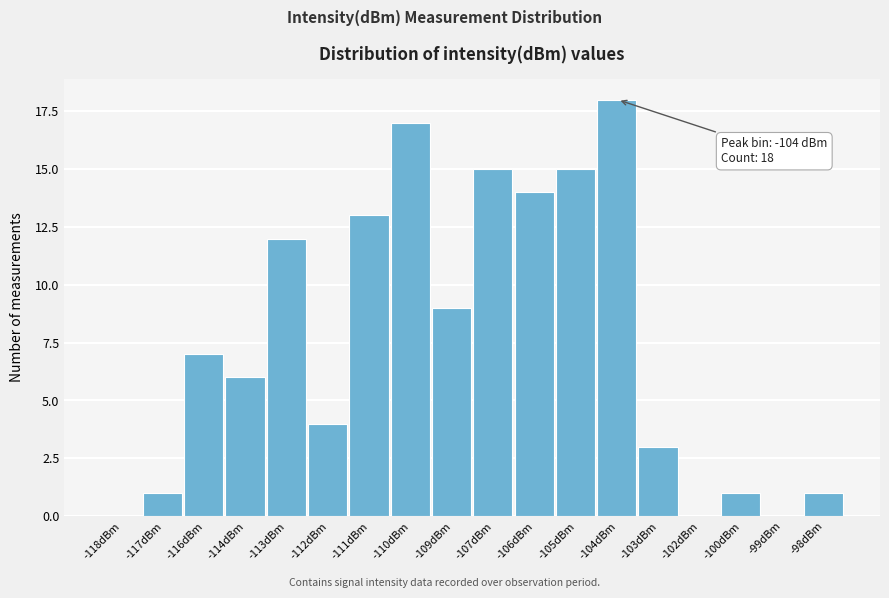

Reading left to right, what are all the values shown in this chart?

-118dBm=0	-117dBm=1	-116dBm=7	-114dBm=6	-113dBm=12	-112dBm=4	-111dBm=13	-110dBm=17	-109dBm=9	-107dBm=15	-106dBm=14	-105dBm=15	-104dBm=18	-103dBm=3	-102dBm=0	-100dBm=1	-99dBm=0	-98dBm=1